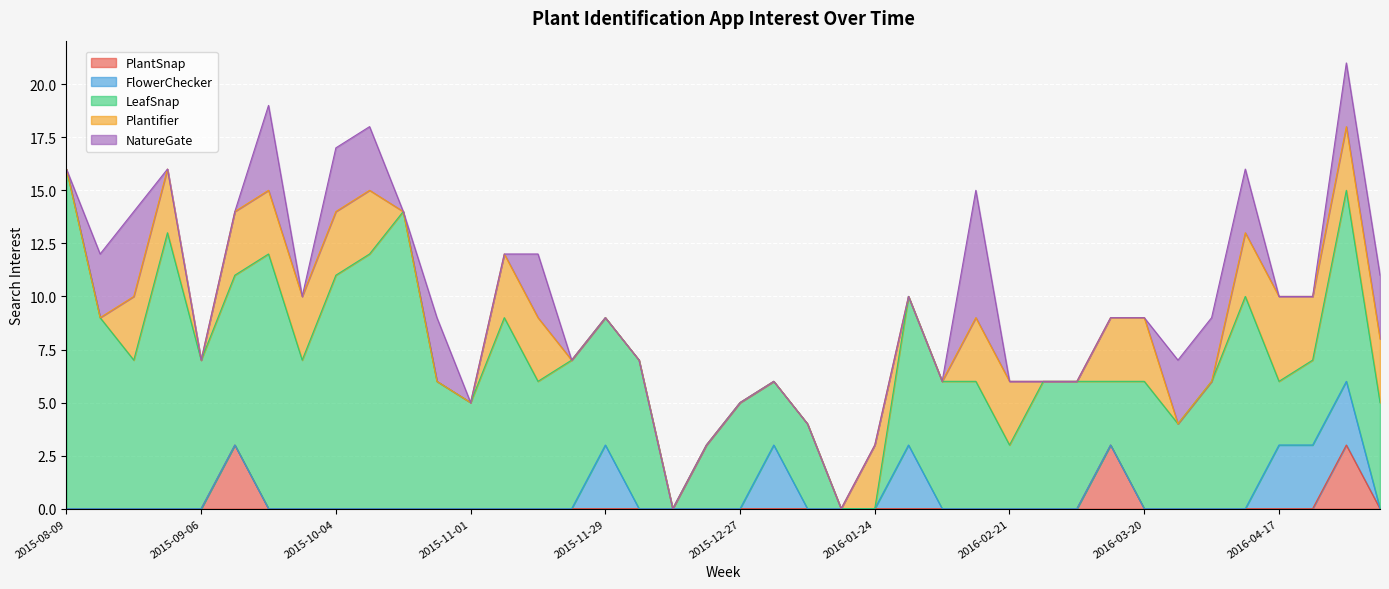

Reading left to right, what are all the values shown in this chart?

PlantSnap: 0	0	0	0	0	3	0	0	0	0	0	0	0	0	0	0	0	0	0	0	0	0	0	0	0	0	0	0	0	0	0	3	0	0	0	0	0	0	3	0
FlowerChecker: 0	0	0	0	0	0	0	0	0	0	0	0	0	0	0	0	3	0	0	0	0	3	0	0	0	3	0	0	0	0	0	0	0	0	0	0	3	3	3	0
LeafSnap: 16	9	7	13	7	8	12	7	11	12	14	6	5	9	6	7	6	7	0	3	5	3	4	0	0	7	6	6	3	6	6	3	6	4	6	10	3	4	9	5
Plantifier: 0	0	3	3	0	3	3	3	3	3	0	0	0	3	3	0	0	0	0	0	0	0	0	0	3	0	0	3	3	0	0	3	3	0	0	3	4	3	3	3
NatureGate: 0	3	4	0	0	0	4	0	3	3	0	3	0	0	3	0	0	0	0	0	0	0	0	0	0	0	0	6	0	0	0	0	0	3	3	3	0	0	3	3